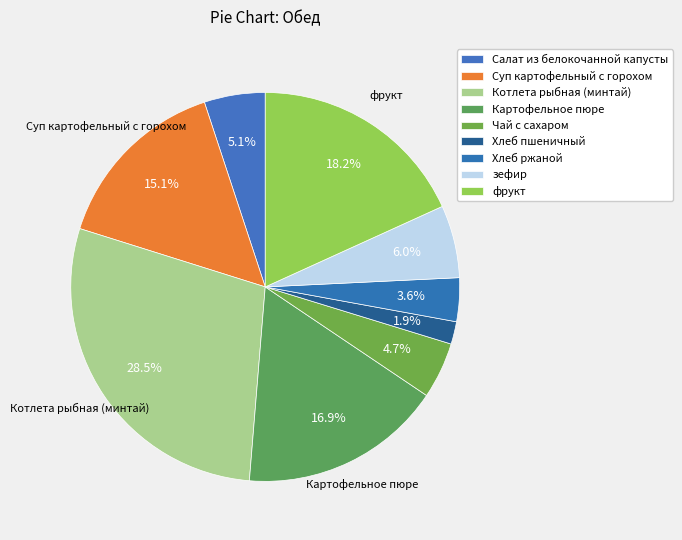

Count the number of slices in the pie.

9